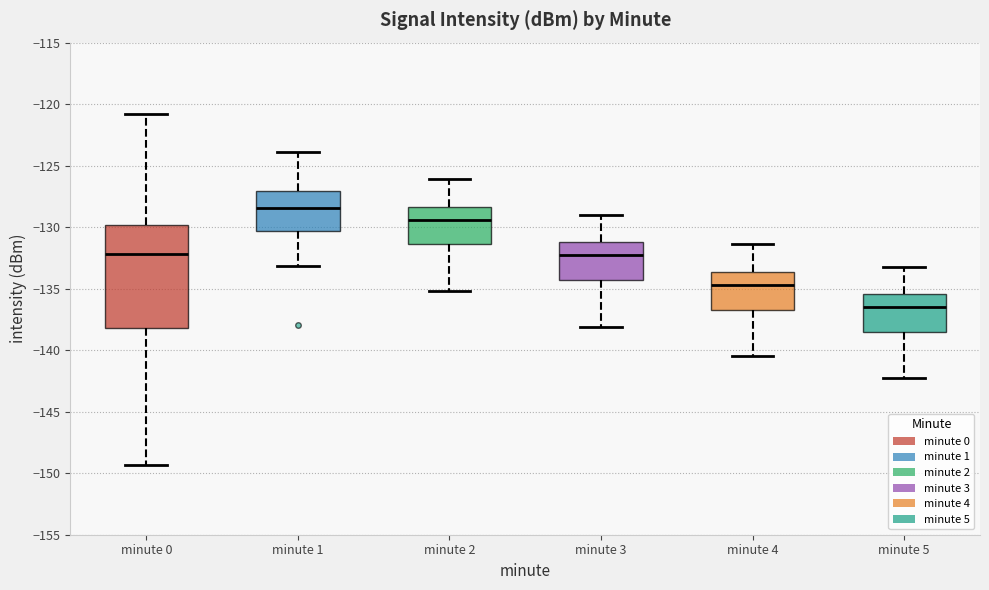

Reading left to right, transcribe this box plot: for each box, give where its median line is, the range the box spans, and where its two whiskers end, as read against the y-axis. The values are not printed on the chart, so give them approximately, as read against the axis.

minute 0: median -132.0, box -138.0 to -130.0, whiskers -149.5 to -121.0
minute 1: median -128.5, box -130.5 to -127.0, whiskers -133.0 to -124.0
minute 2: median -129.5, box -131.5 to -128.5, whiskers -135.0 to -126.0
minute 3: median -132.5, box -134.5 to -131.0, whiskers -138.0 to -129.0
minute 4: median -134.5, box -136.5 to -133.5, whiskers -140.5 to -131.5
minute 5: median -136.5, box -138.5 to -135.5, whiskers -142.5 to -133.0